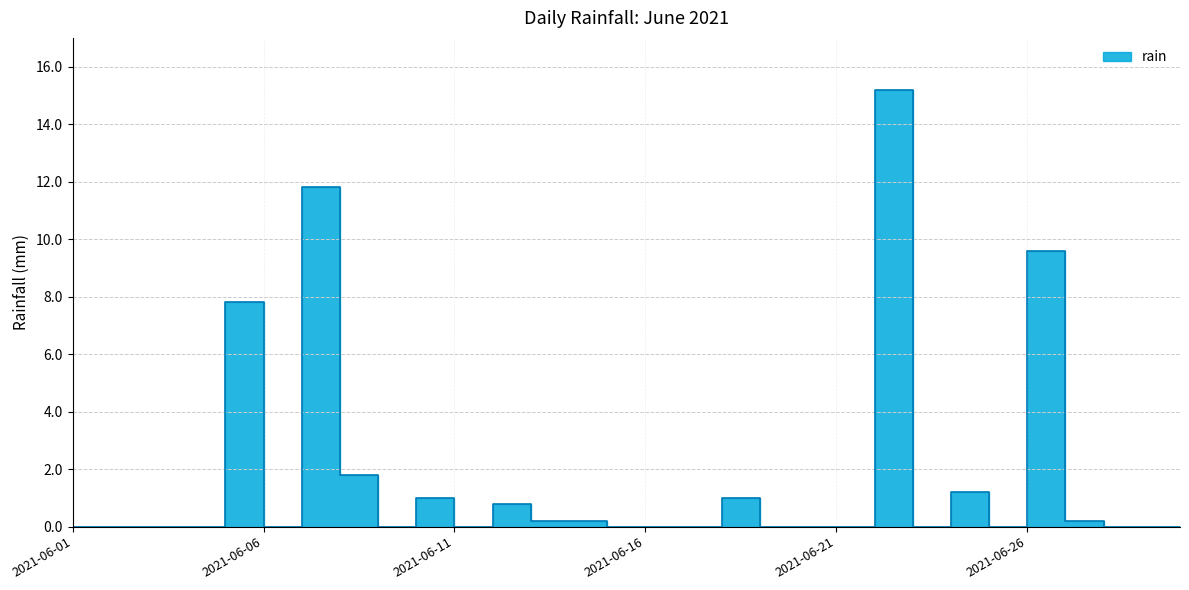

What is the difference between the maximum and second lowest values?

15.2